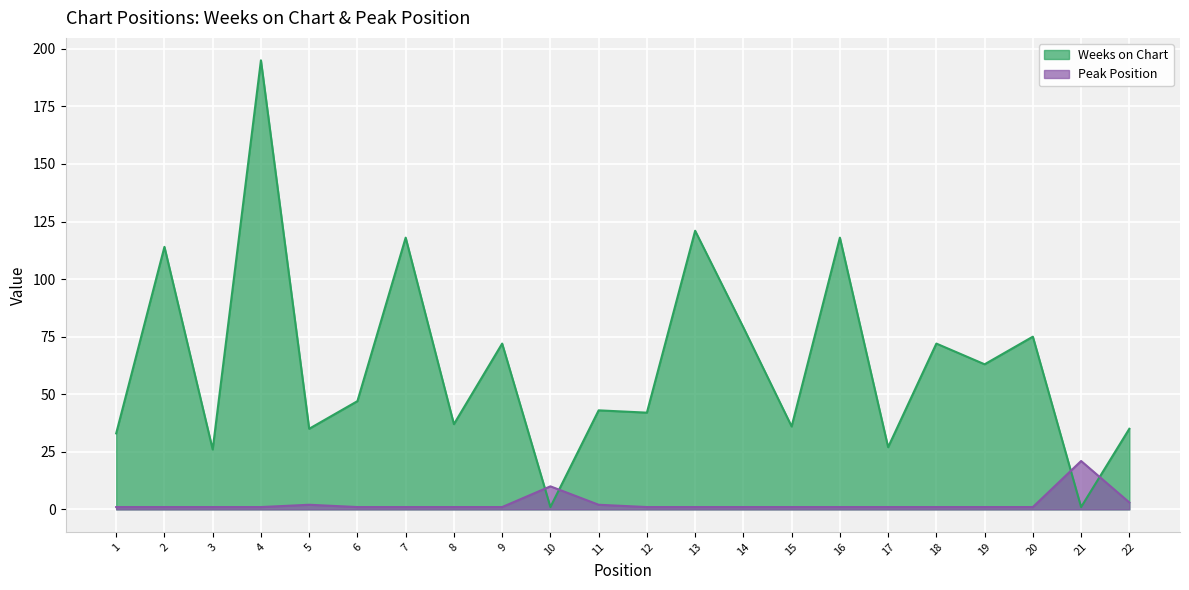

What are all the series names shown in the legend?

Weeks on Chart, Peak Position